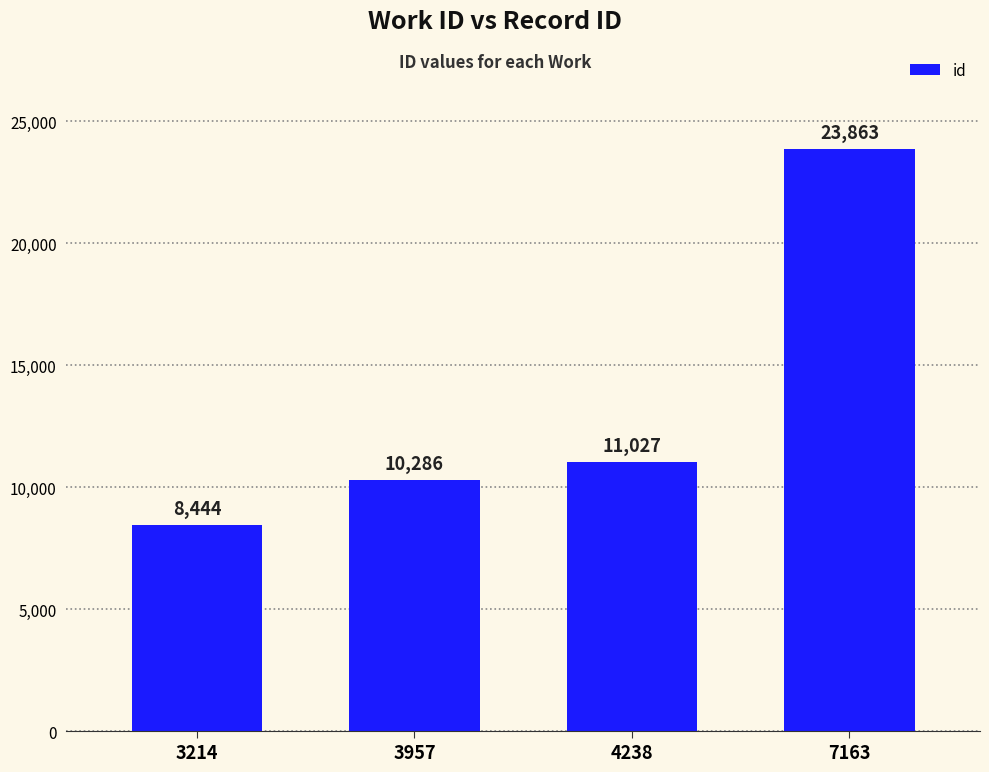

Reading left to right, transcribe all the data shown in this chart.

3214=8444	3957=10286	4238=11027	7163=23863